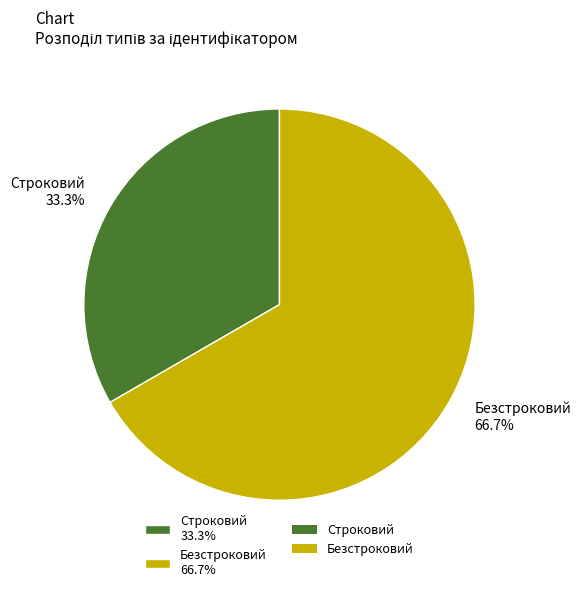

Is it true that Безстроковий is 67% of the pie?

True